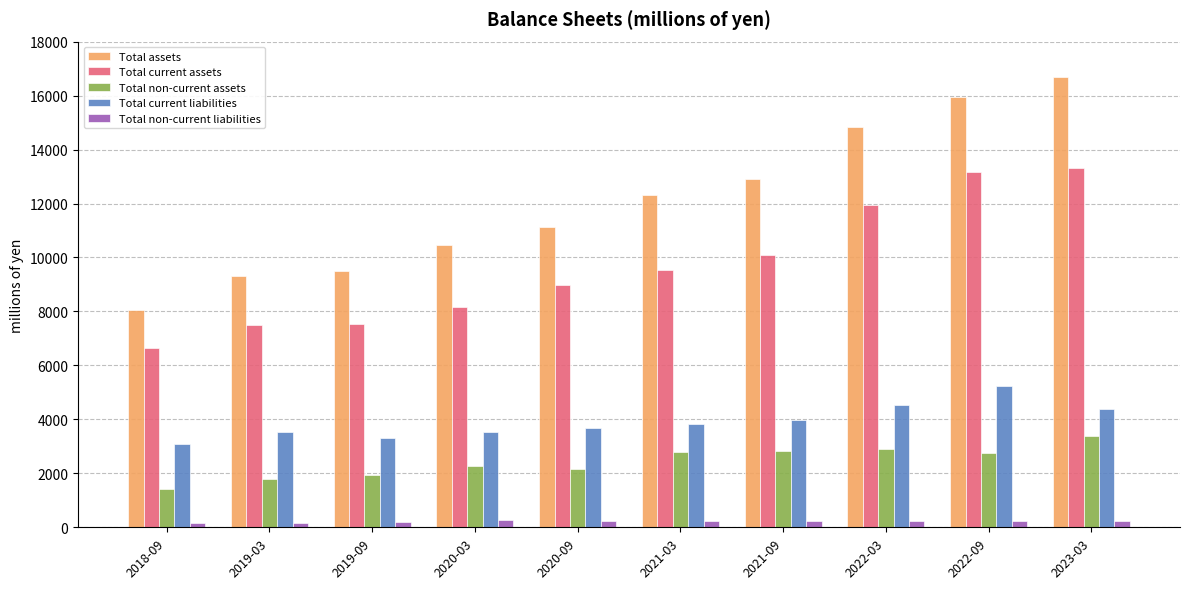

At how many categories does at least one series exceed 9212?

9